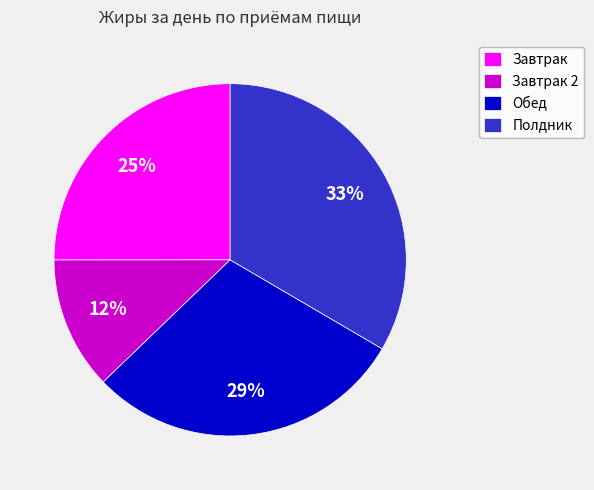

Approximately how many times larger is the value at Полдник compared to Обед?

1.1